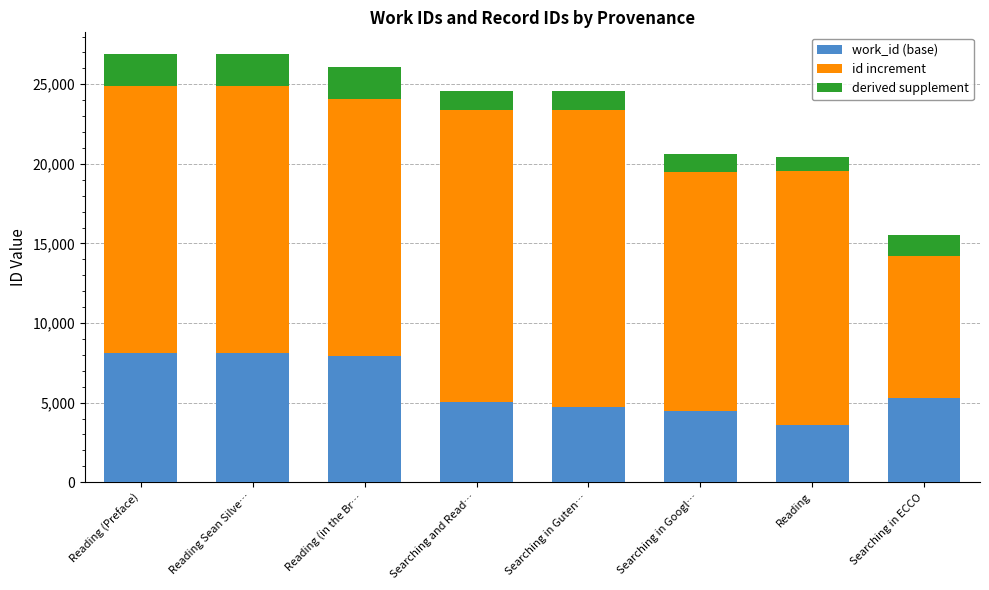

At which label does work_id (base) first exceed 5300?

Reading (Preface)